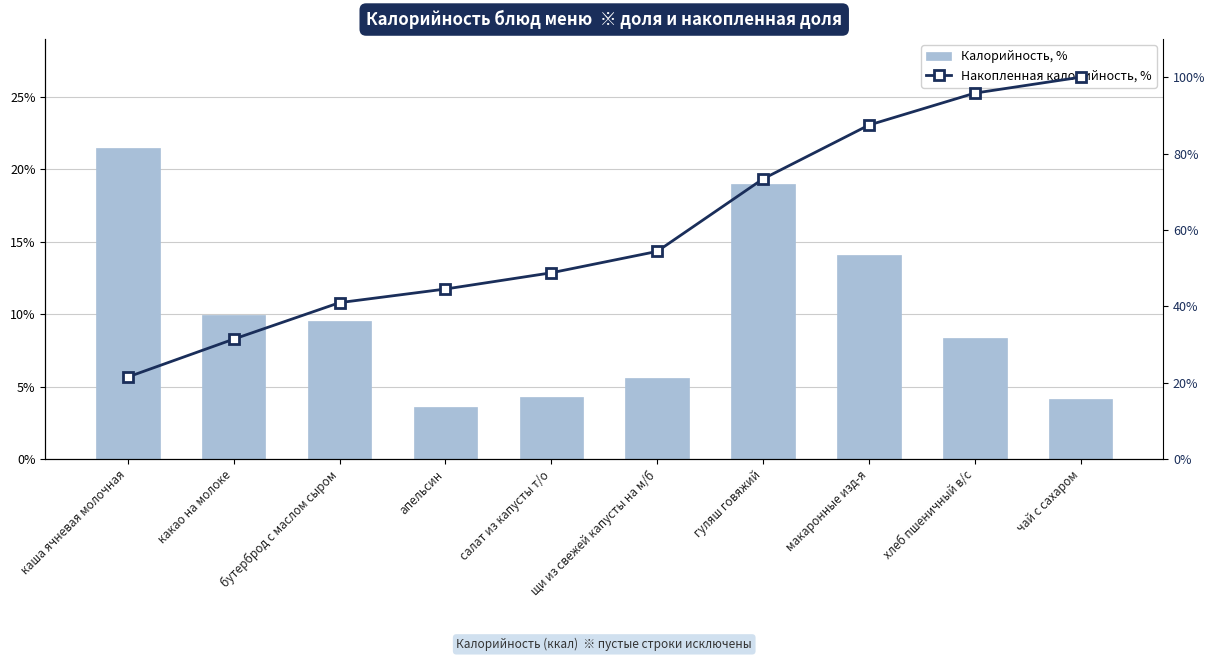

Which series has the largest total across all categories?

Накопленная калорийность, %